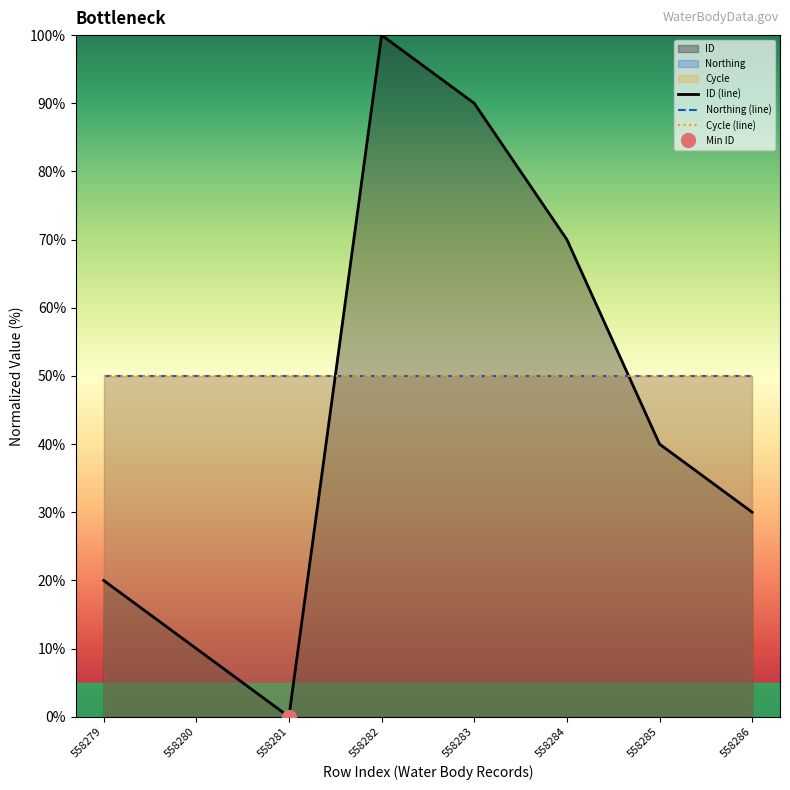

What is the sum of the Northing (line) values at 558282 and 558281?

100